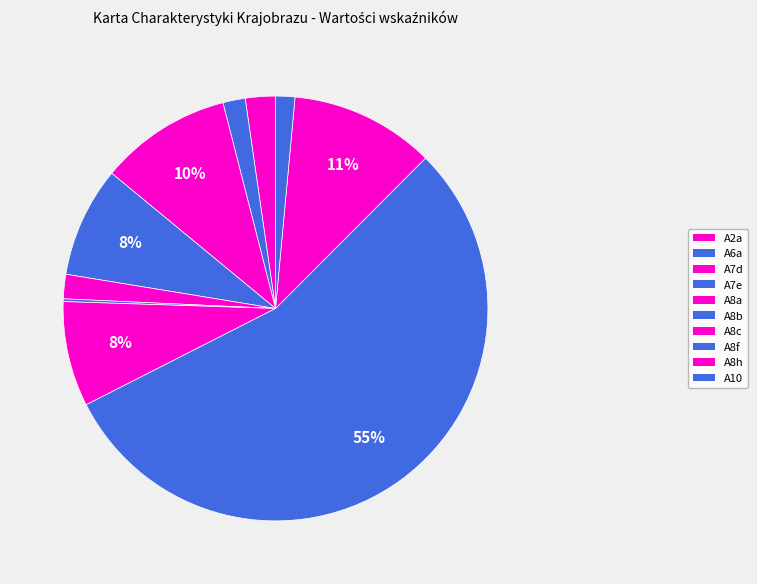

The A2a slice represents 2% of the pie. True or false?

True